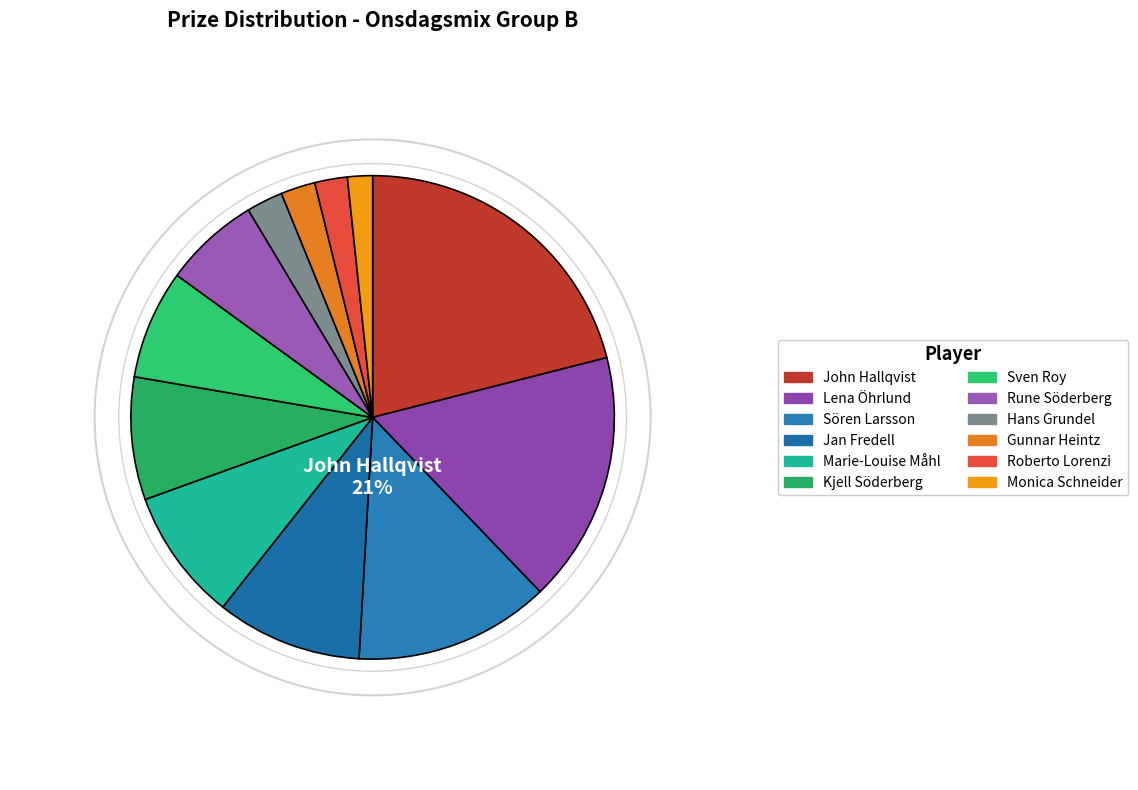

To the nearest percent, what percentage of the pie is Marie-Louise Måhl?

9%